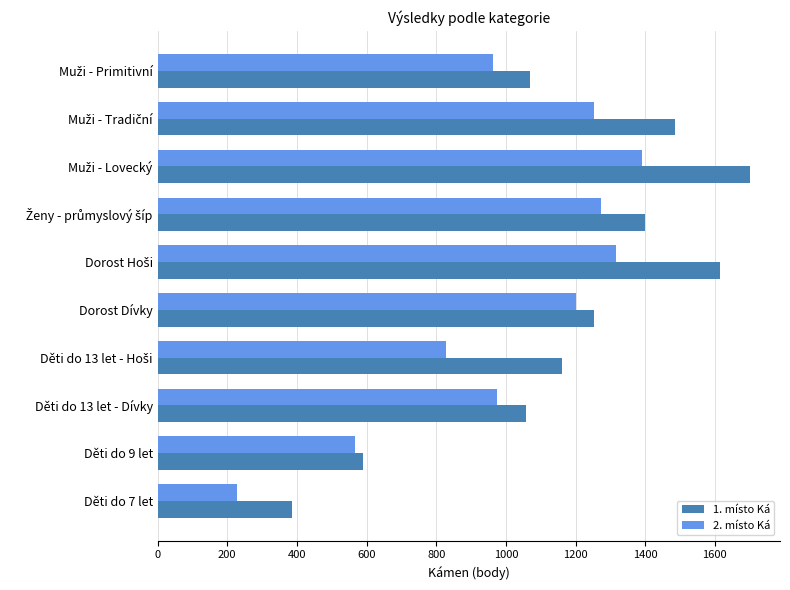

What is the difference between the maximum and minimum values in the 2. místo Ká series?

1165